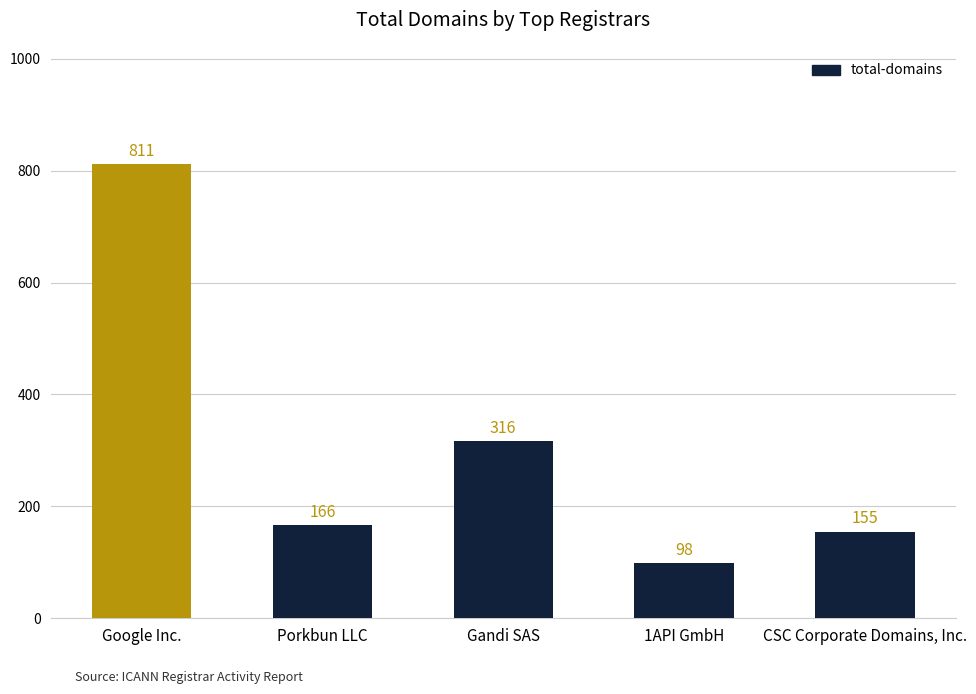

What is the ratio of the value at 1API GmbH to the value at CSC Corporate Domains, Inc.?

0.6